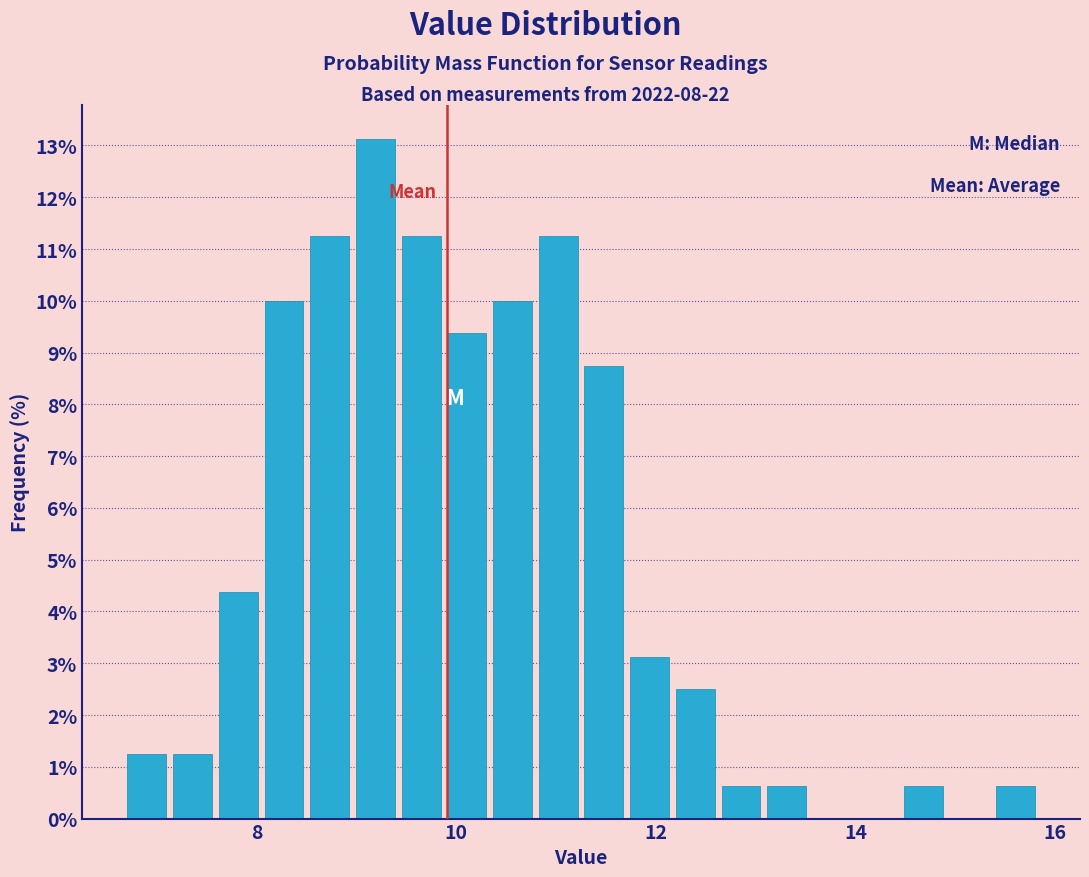

Read against the x-axis, roughly where is the centre of the tallest bar?

9.2